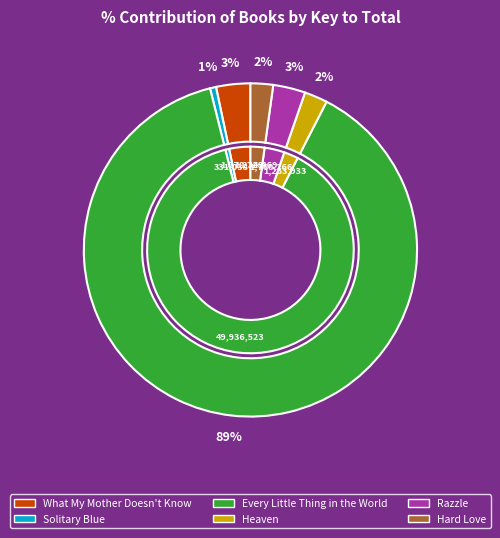

Is there a majority slice in this chart?

Yes